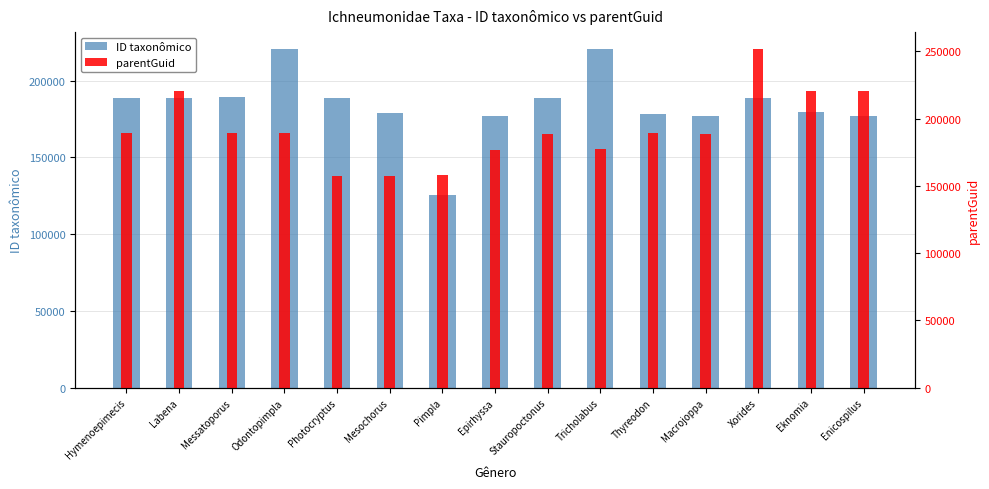

Reading left to right, transcribe all the data shown in this chart.

ID taxonômico: Hymenoepimecis=188726	Labena=188784	Messatoporus=189163	Odontopimpla=220651	Photocryptus=188891	Mesochorus=178741	Pimpla=125461	Epirhyssa=177225	Stauropoctonus=188978	Tricholabus=220537	Thyreodon=178284	Macrojoppa=177035	Xorides=188905	Eknomia=179816	Enicospilus=177280
parentGuid: Hymenoepimecis=189410	Labena=220813	Messatoporus=189274	Odontopimpla=189404	Photocryptus=157553	Mesochorus=157562	Pimpla=157786	Epirhyssa=176893	Stauropoctonus=188782	Tricholabus=177114	Thyreodon=189239	Macrojoppa=188765	Xorides=251759	Eknomia=220585	Enicospilus=220759